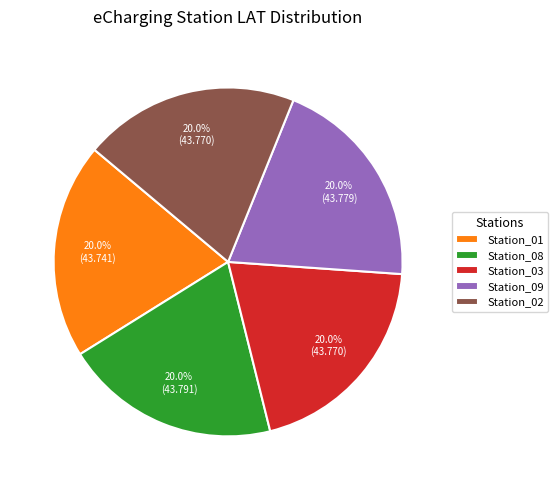

Is Station_09 the majority of the pie?

No